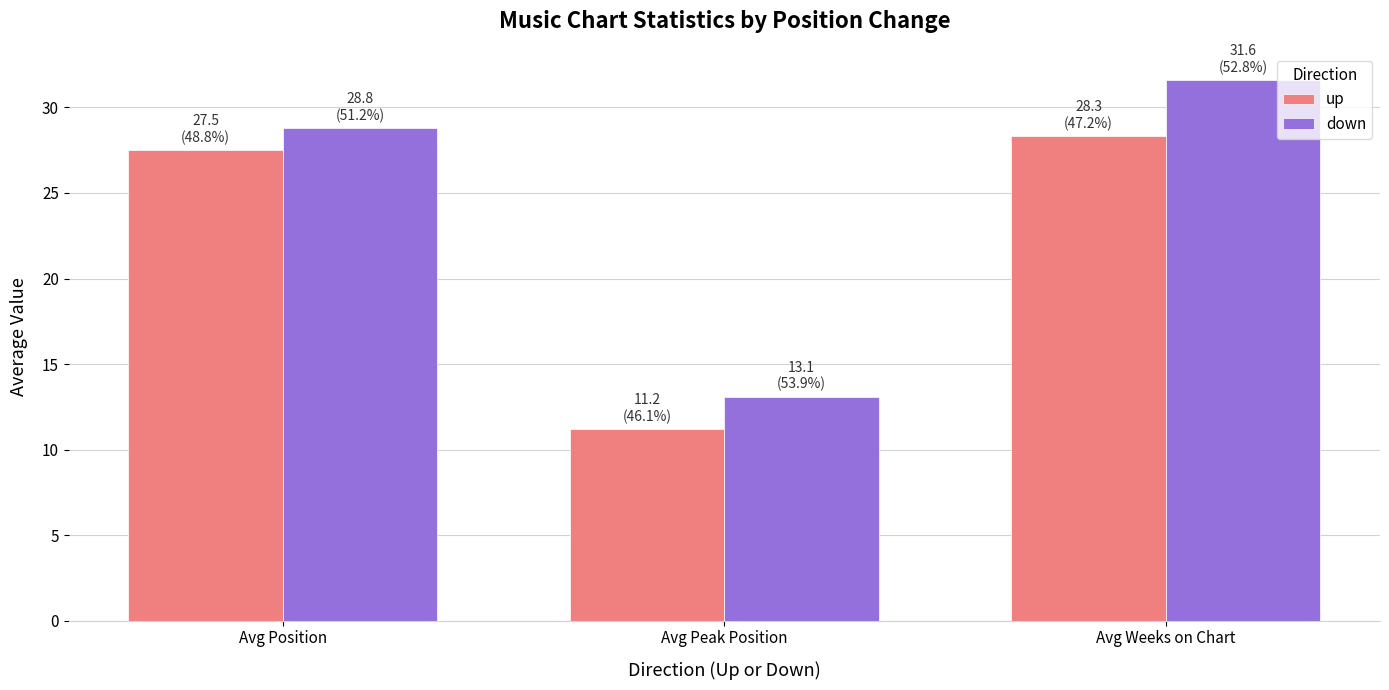

What is the average value of the up series?

22.3